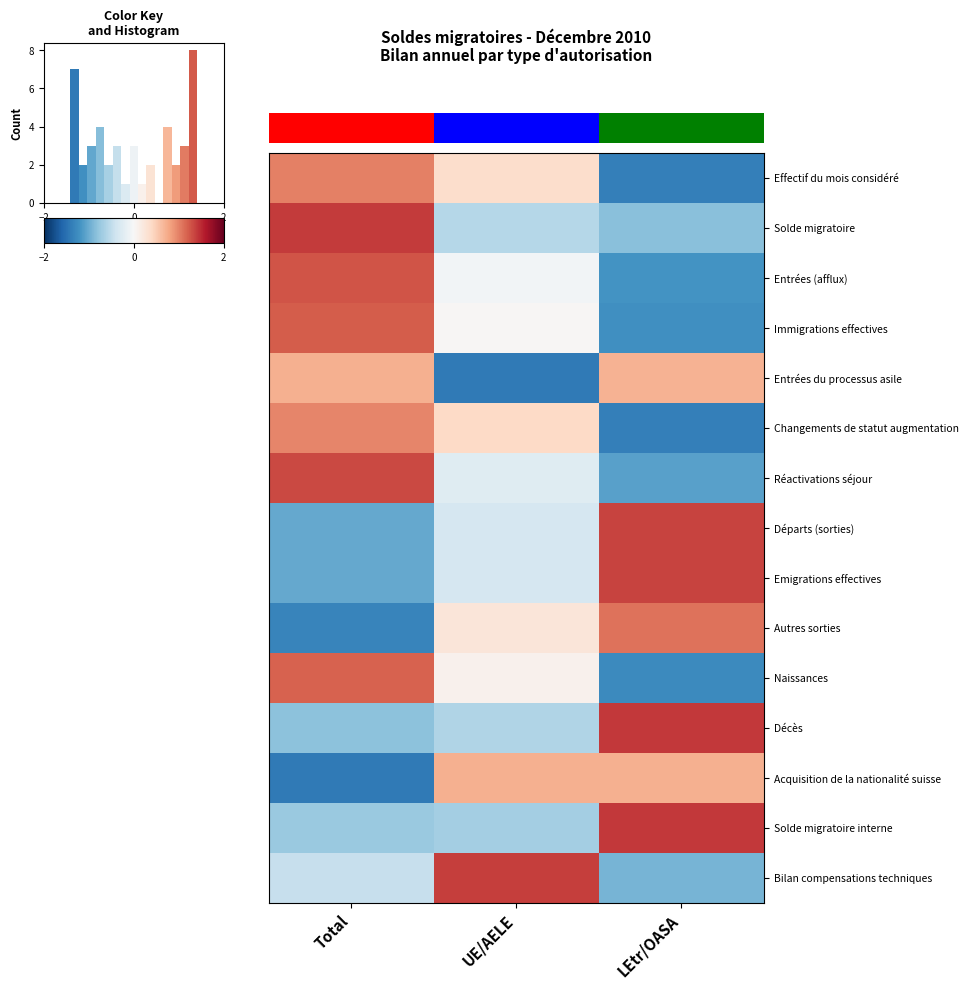

Count the number of data series in this chart.

15